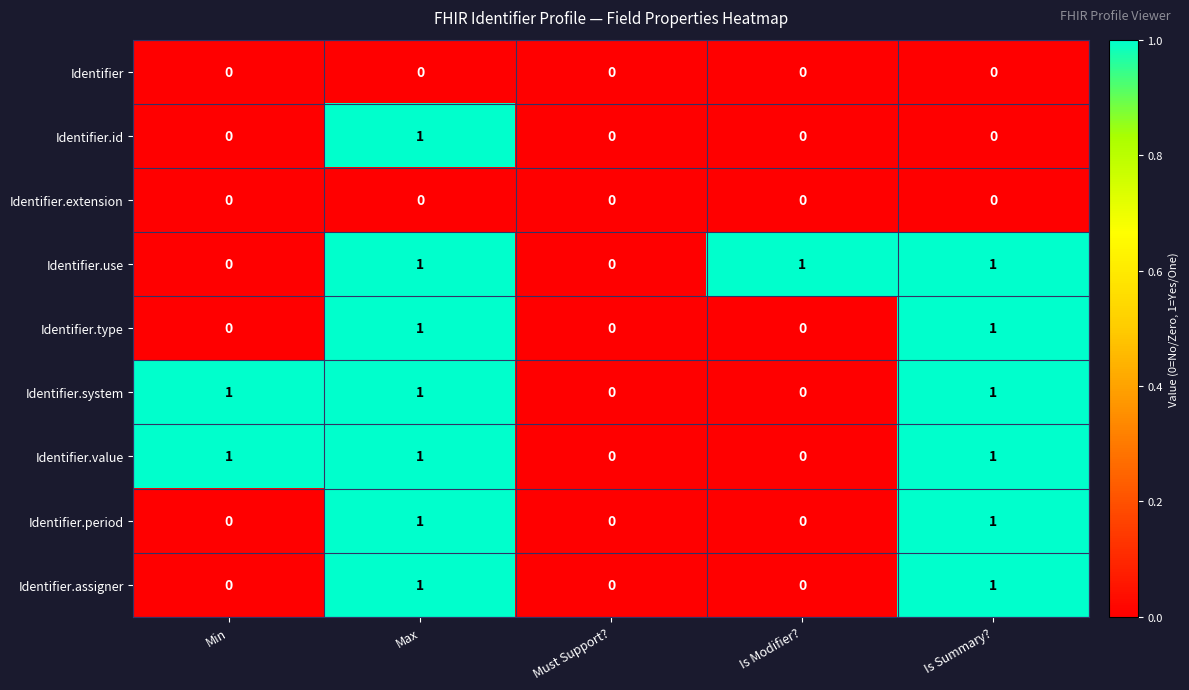

Between Must Support? and Is Modifier?, which series saw the biggest shift?

Identifier.use